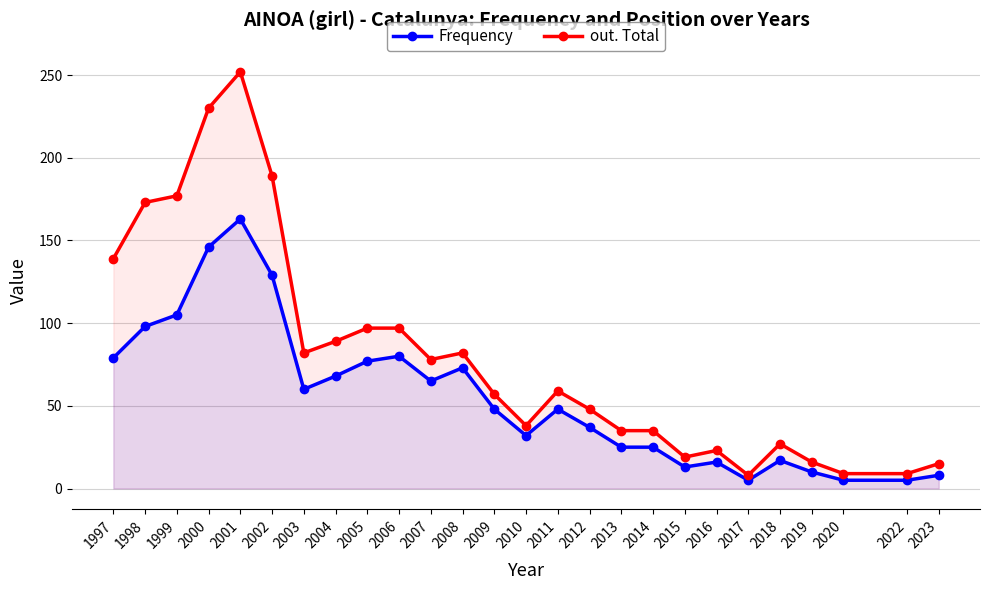

What is the difference between the maximum and minimum values in the Frequency series?

158